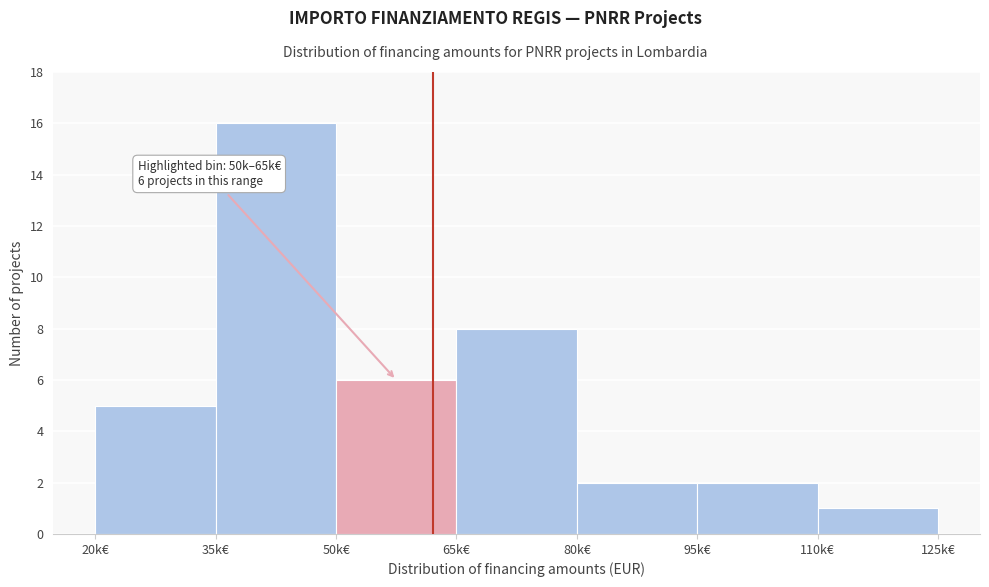

Reading left to right, what are all the values shown in this chart?

20k€=5	35k€=16	50k€=6	65k€=8	80k€=2	95k€=2	110k€=1